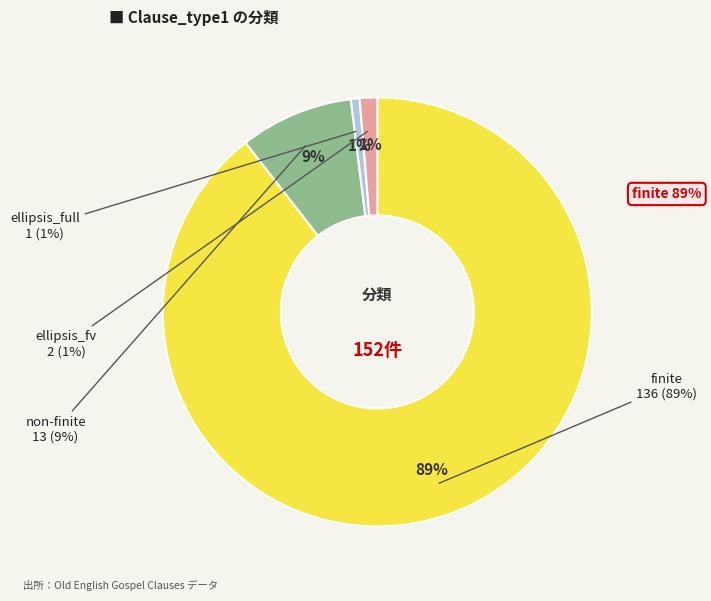

What is the total percentage of finite and non-finite?

98.0%